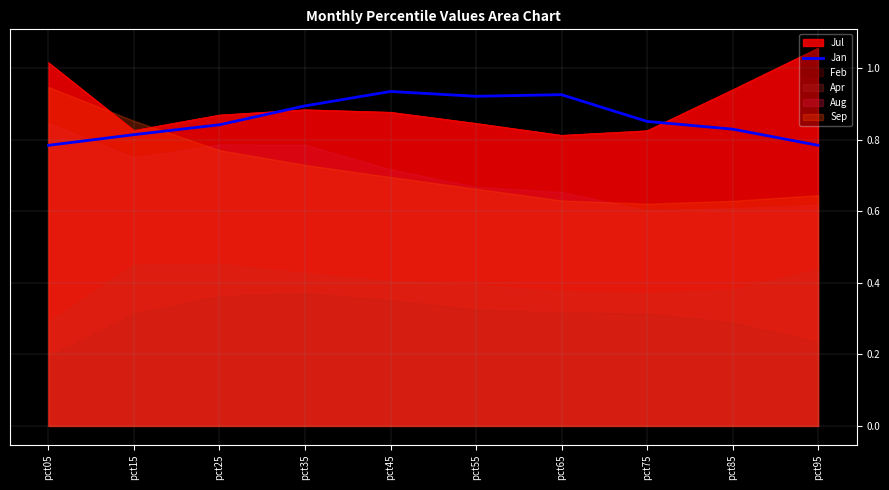

How many lines are shown in the chart?

1